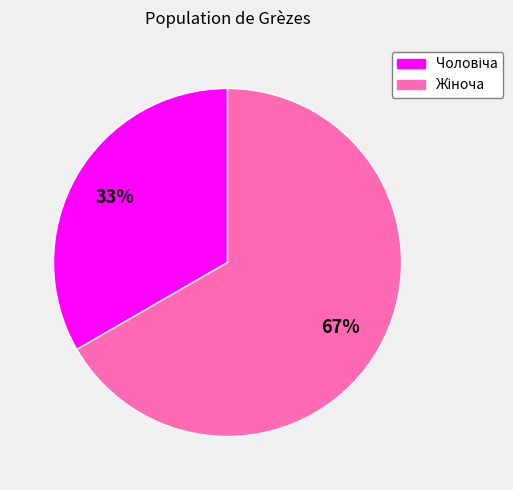

Is there any slice that represents more than half of the pie?

Yes